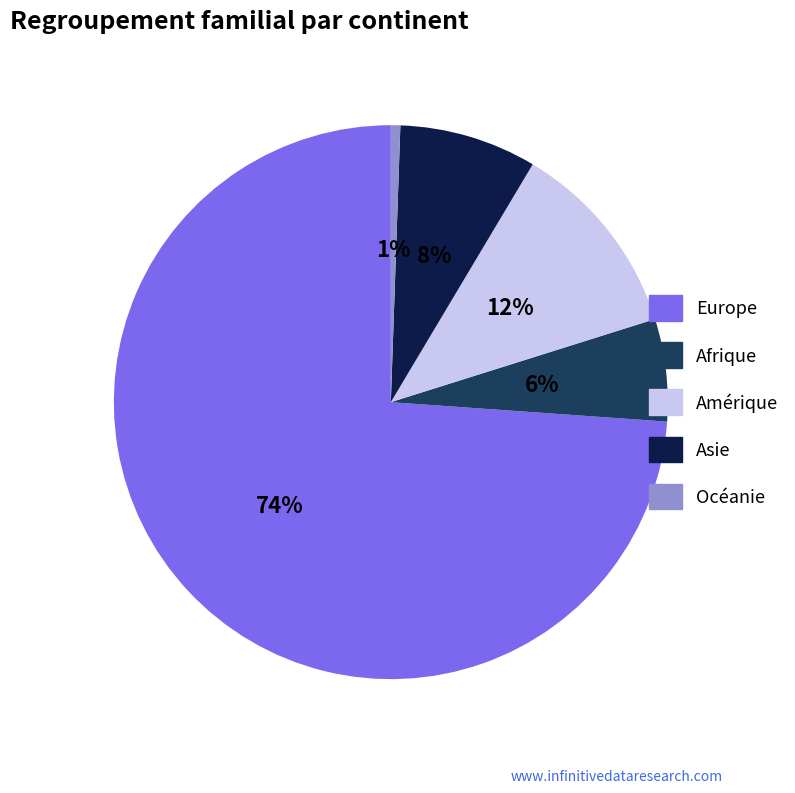

To the nearest percent, what is the difference between the Asie and Océanie slice percentages?

7%